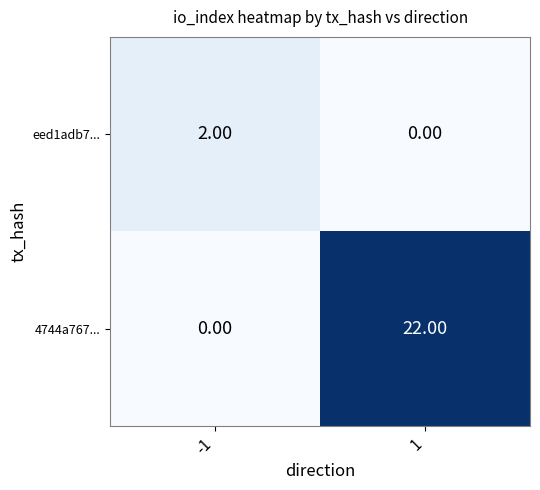

What is the sum of all 4744a767... values?

22